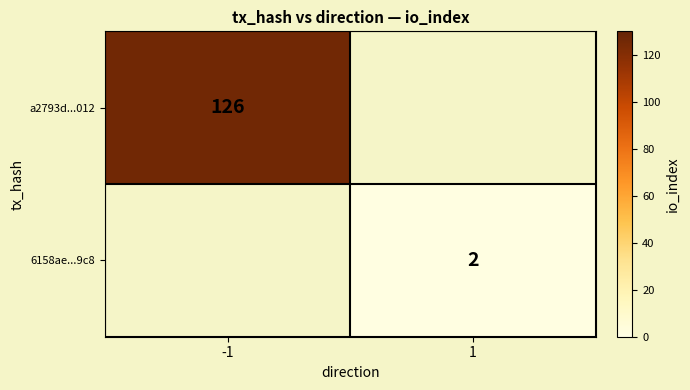

True or false: 6158ae...9c8 has a value of 2 at 1.

True